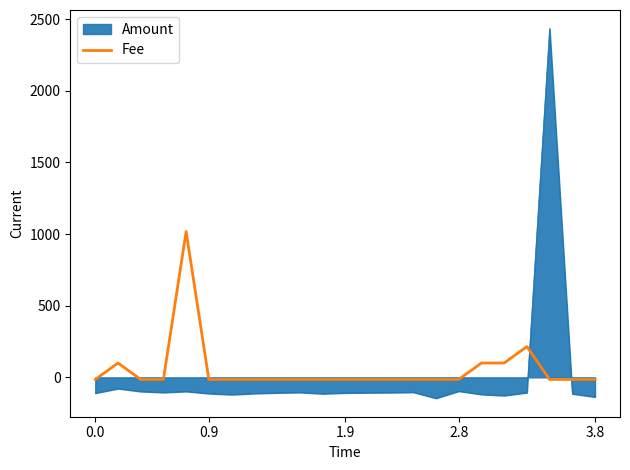

Rank the series by their maximum value, from highest to lowest.

Amount, Fee